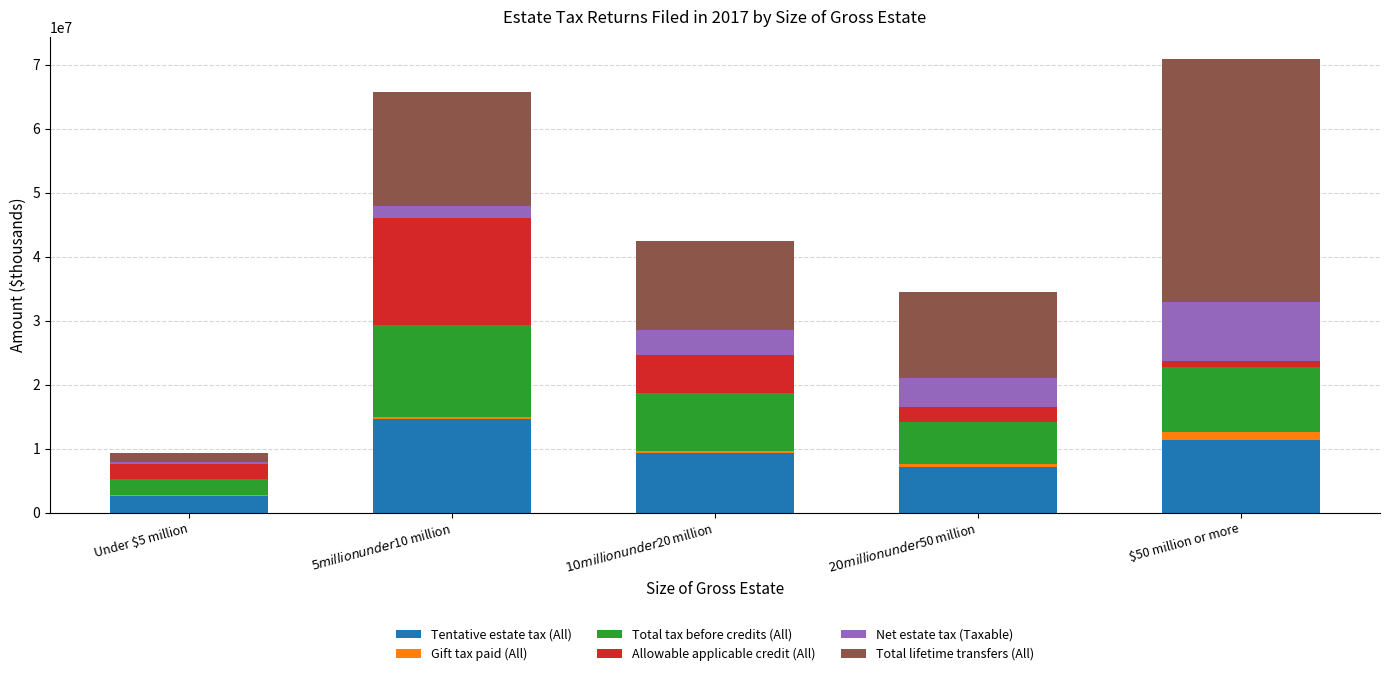

What are all the series names shown in the legend?

Tentative estate tax (All), Gift tax paid (All), Total tax before credits (All), Allowable applicable credit (All), Net estate tax (Taxable), Total lifetime transfers (All)